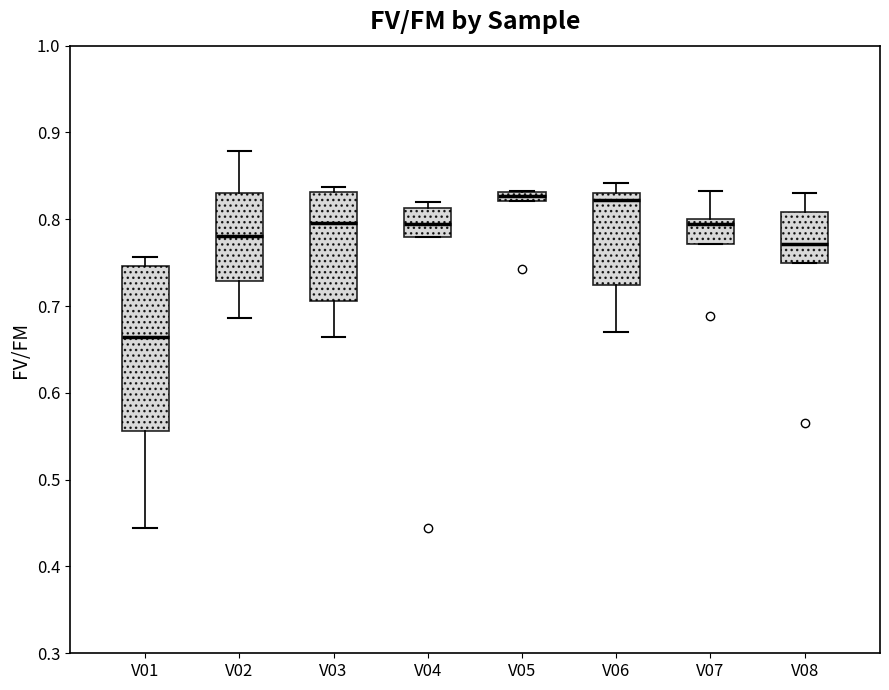

Where is the upper edge of the box for V04 on the y-axis? The values are not printed on the chart, so give them approximately, as read against the axis.

0.81